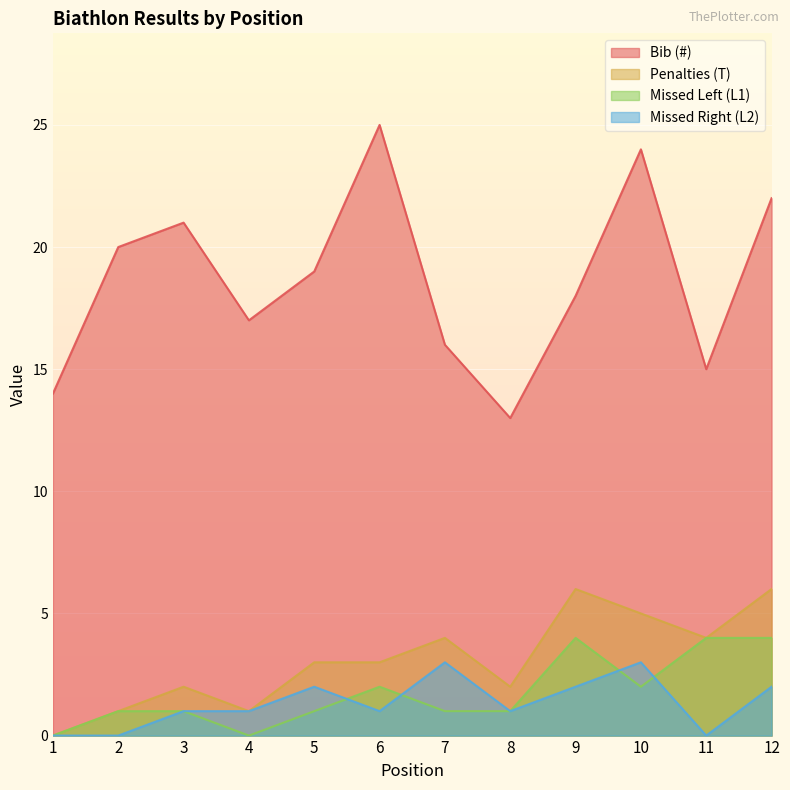

Reading right to left, transcribe all the data shown in this chart.

Bib (#): 22	15	24	18	13	16	25	19	17	21	20	14
Penalties (T): 6	4	5	6	2	4	3	3	1	2	1	0
Missed Left (L1): 4	4	2	4	1	1	2	1	0	1	1	0
Missed Right (L2): 2	0	3	2	1	3	1	2	1	1	0	0